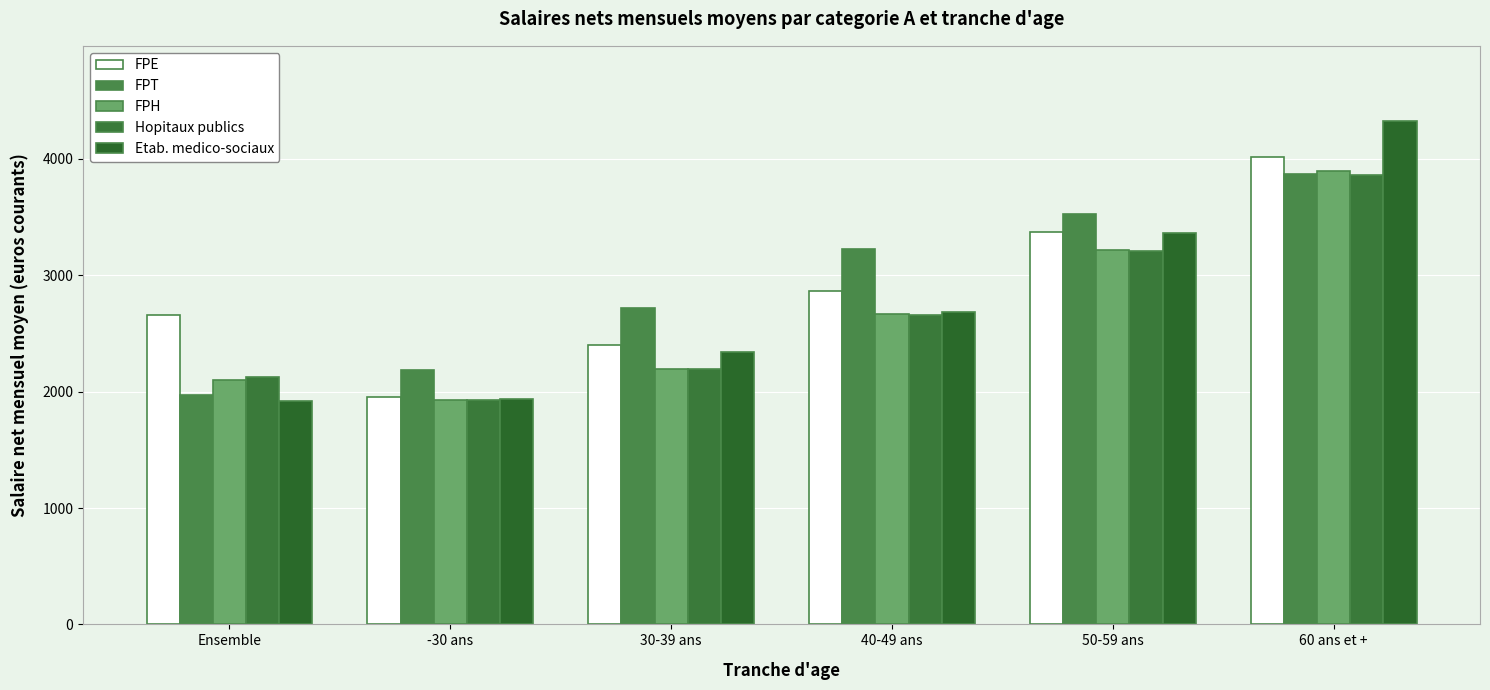

True or false: FPE has a value of 2860.8 at 40-49 ans.

True